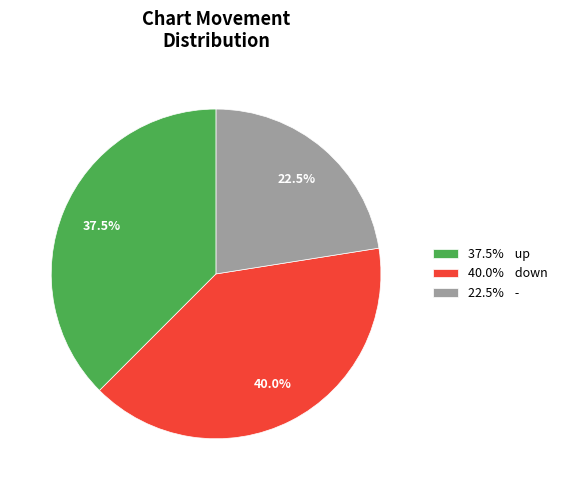

Is the sum of 37.5% up and 40.0% down greater than half?

Yes